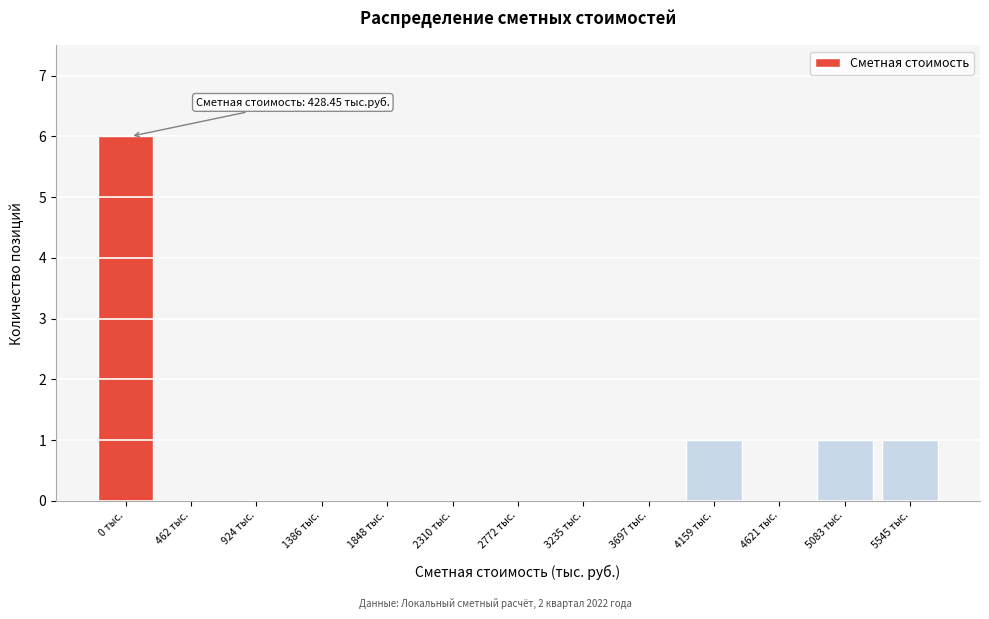

Reading left to right, transcribe all the data shown in this chart.

0 тыс.=6	462 тыс.=0	924 тыс.=0	1386 тыс.=0	1848 тыс.=0	2310 тыс.=0	2772 тыс.=0	3235 тыс.=0	3697 тыс.=0	4159 тыс.=1	4621 тыс.=0	5083 тыс.=1	5545 тыс.=1